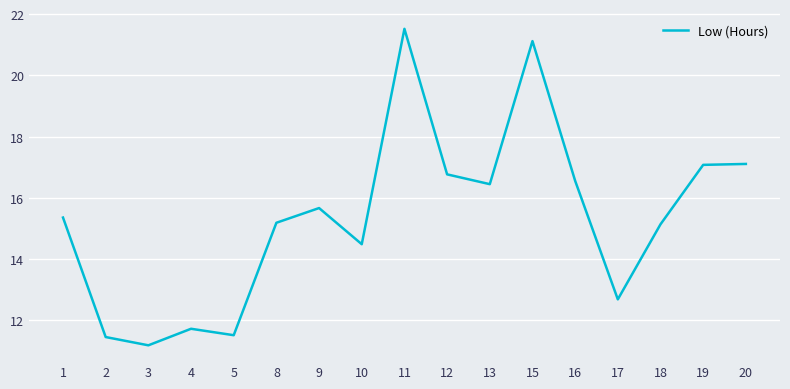

What is the difference between the maximum and second lowest values?

10.1